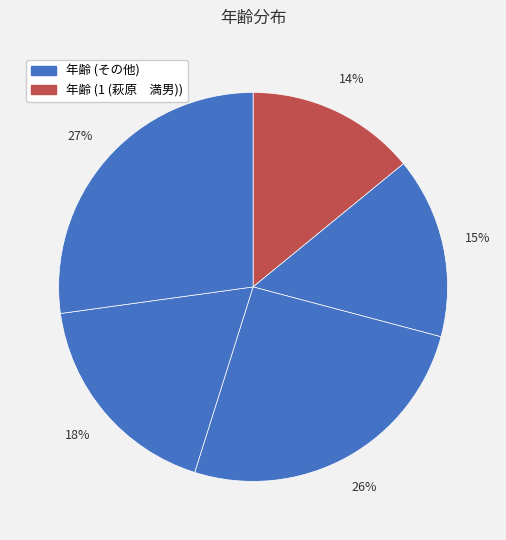

Which slice is the smallest?

1 (萩原　満男)